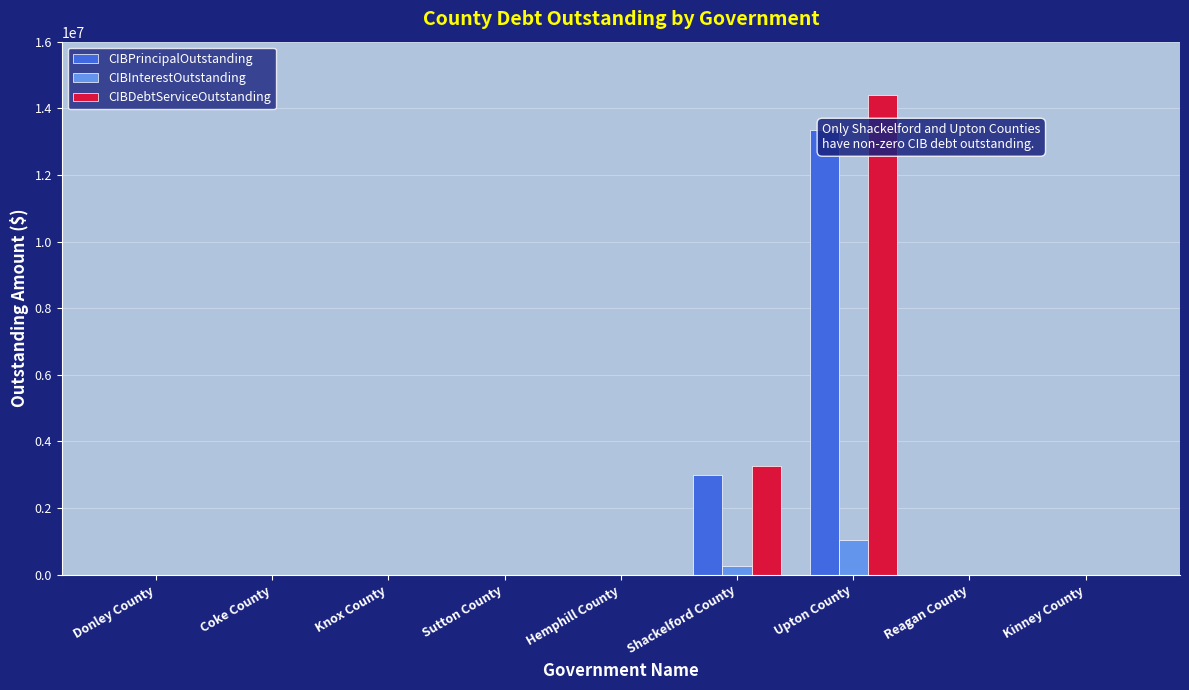

What is the label of the 3rd bar from the right?

Upton County